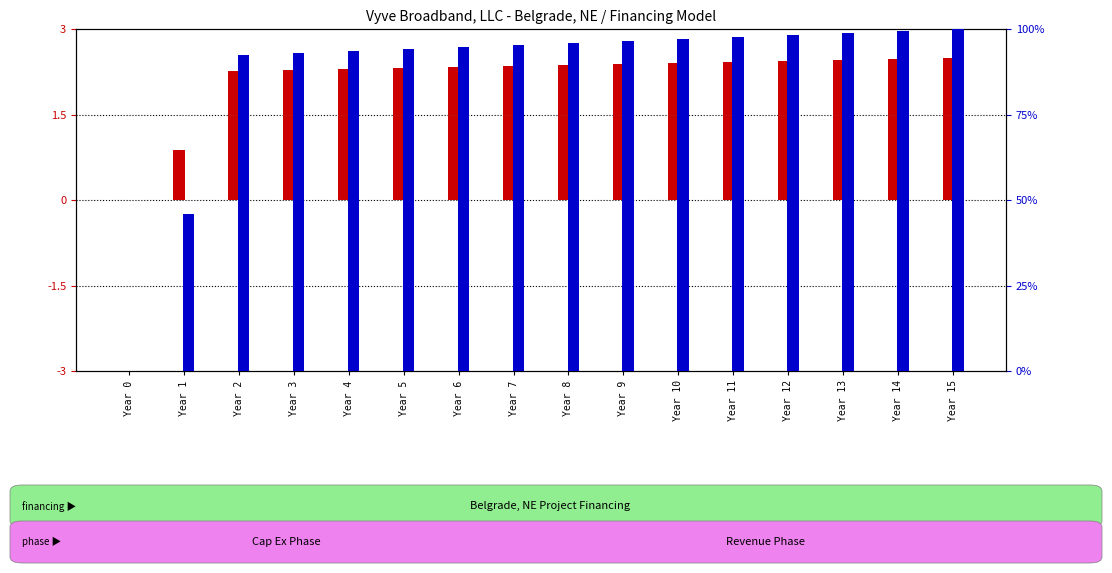

Between Year 1 and Year 5, which series saw the biggest shift?

EBITDA (percentile rank)